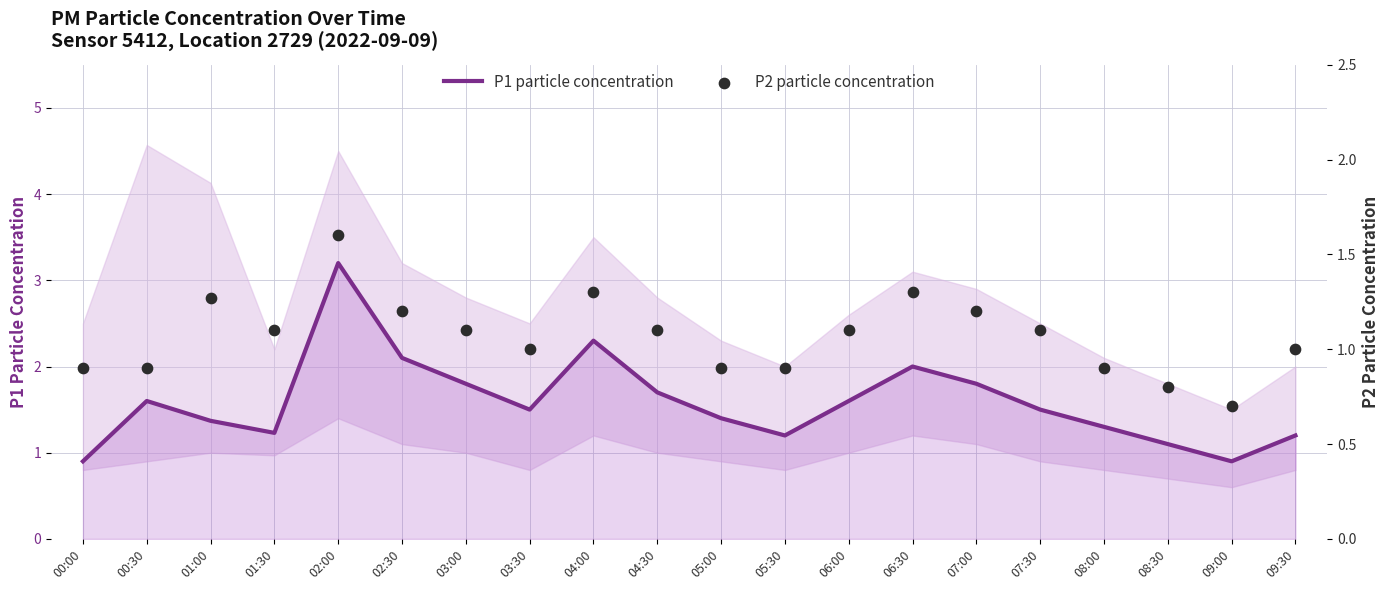

What are all the series names shown in the legend?

P1 particle concentration, P2 particle concentration